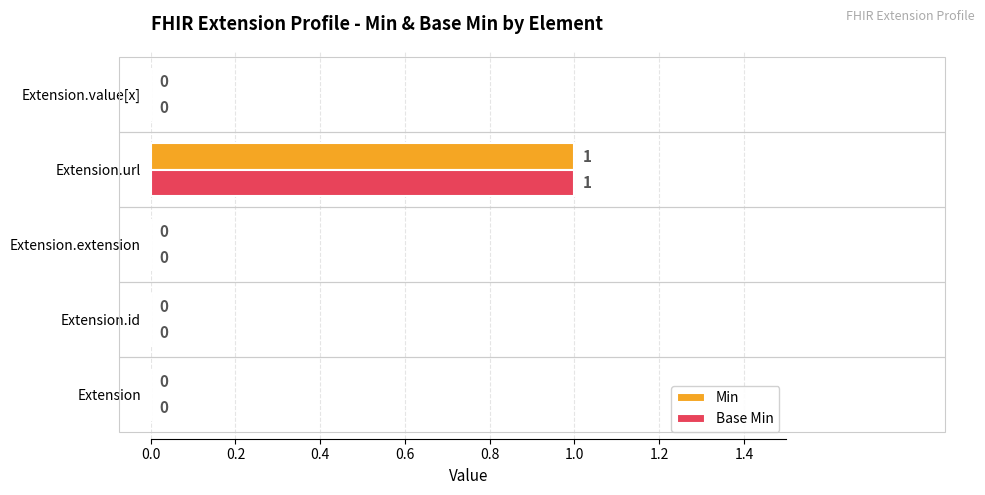

How many data points in Min are above 0?

1